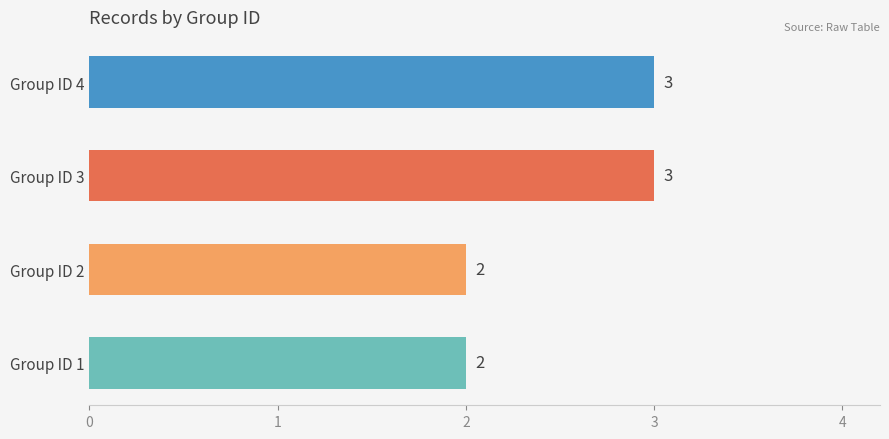

Reading top to bottom, extract all data points from this chart.

3	3	2	2